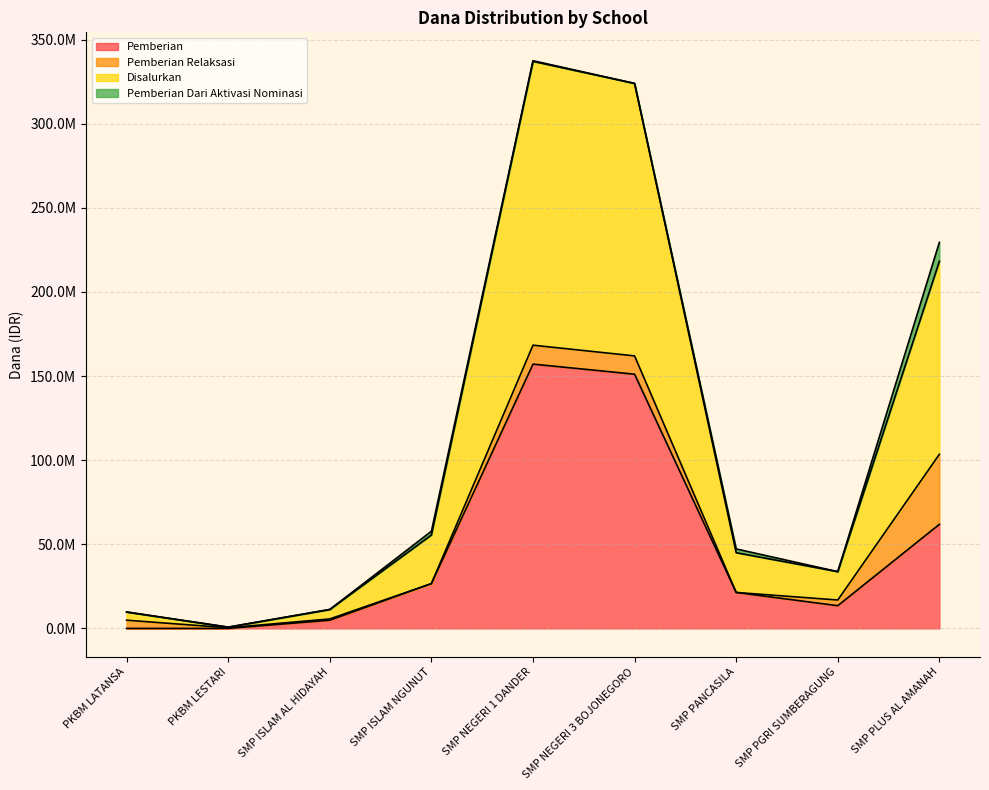

What is the label of the 8th point from the left?

SMP PGRI SUMBERAGUNG